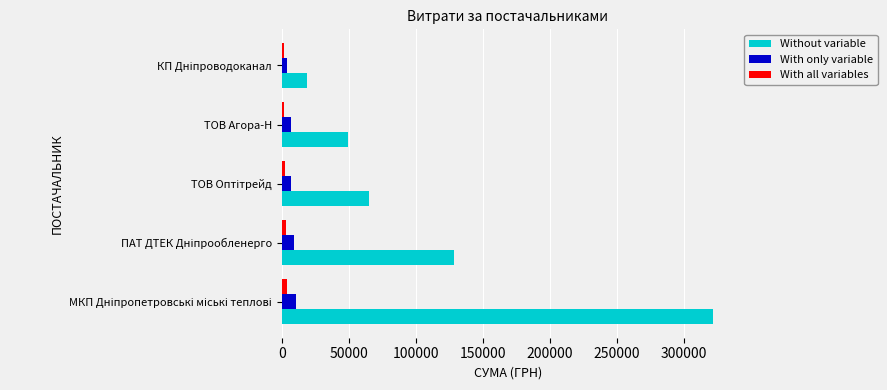

What is the lowest value of the Without variable series?

19156.1